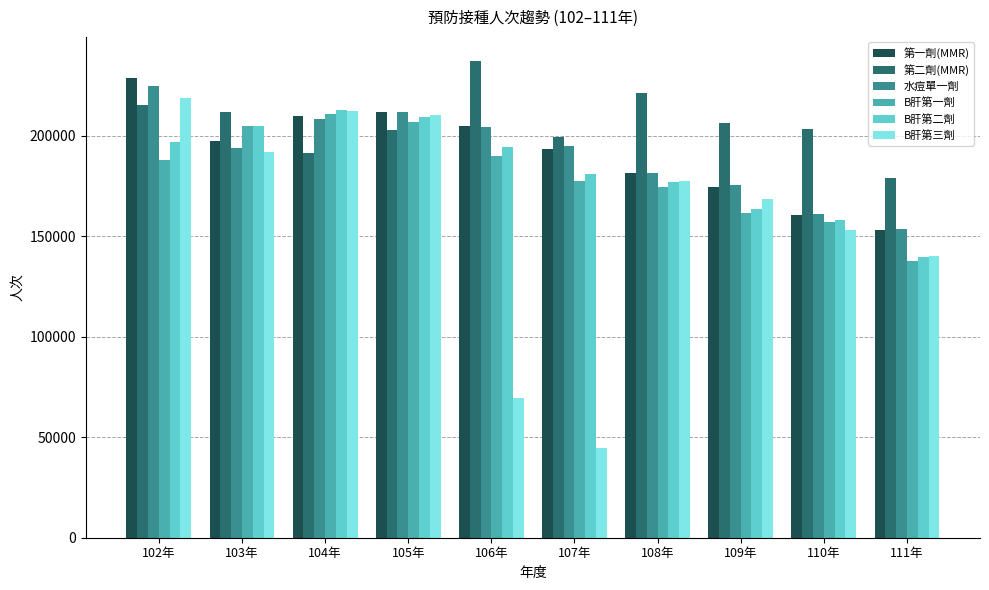

What is the label of the 6th bar from the right?

106年